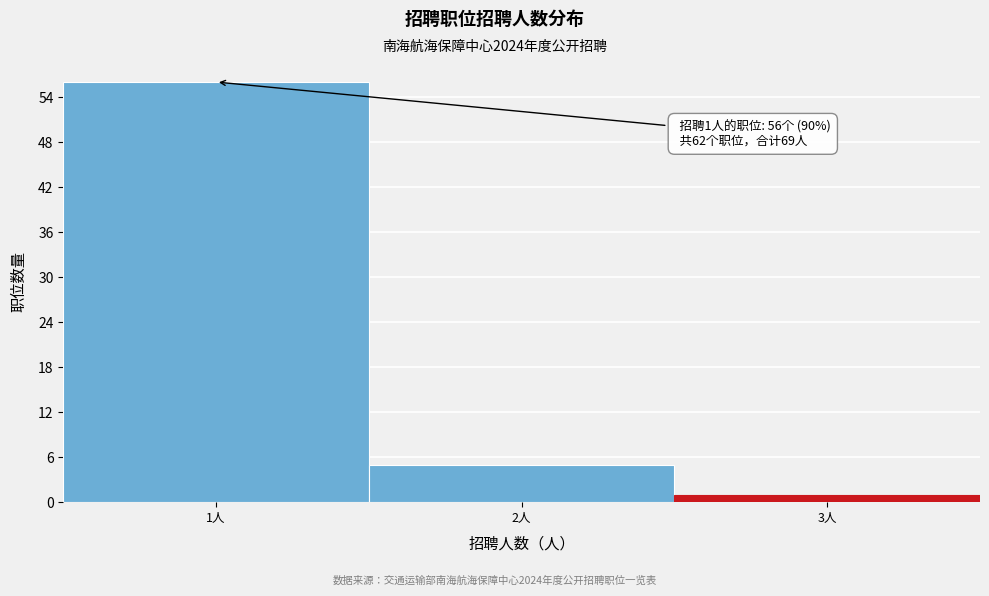

Over which range of the x-axis is the bar tallest?

0.5 to 1.5